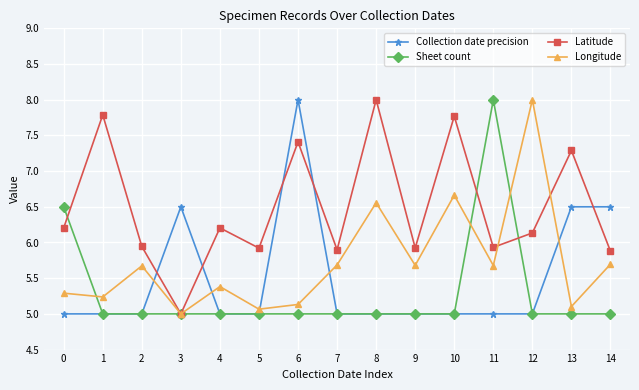

How many interior local valleys does the Longitude series have?

6